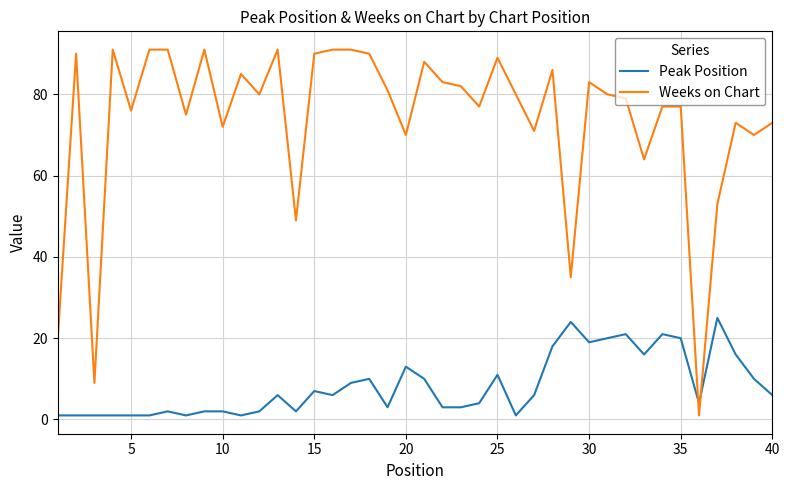

Count the number of data series in this chart.

2